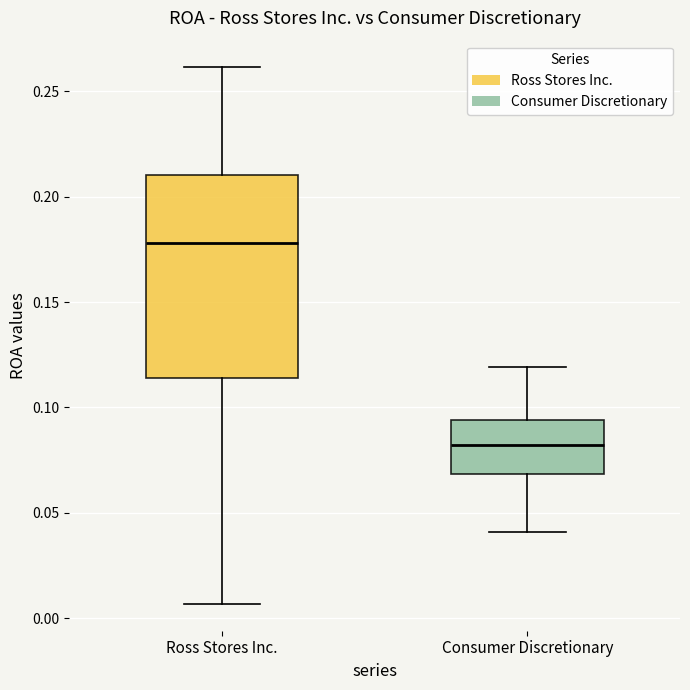

Reading left to right, transcribe this box plot: for each box, give where its median line is, the range the box spans, and where its two whiskers end, as read against the y-axis. The values are not printed on the chart, so give them approximately, as read against the axis.

Ross Stores Inc.: median 0.180, box 0.115 to 0.210, whiskers 0.005 to 0.260
Consumer Discretionary: median 0.080, box 0.070 to 0.095, whiskers 0.040 to 0.120